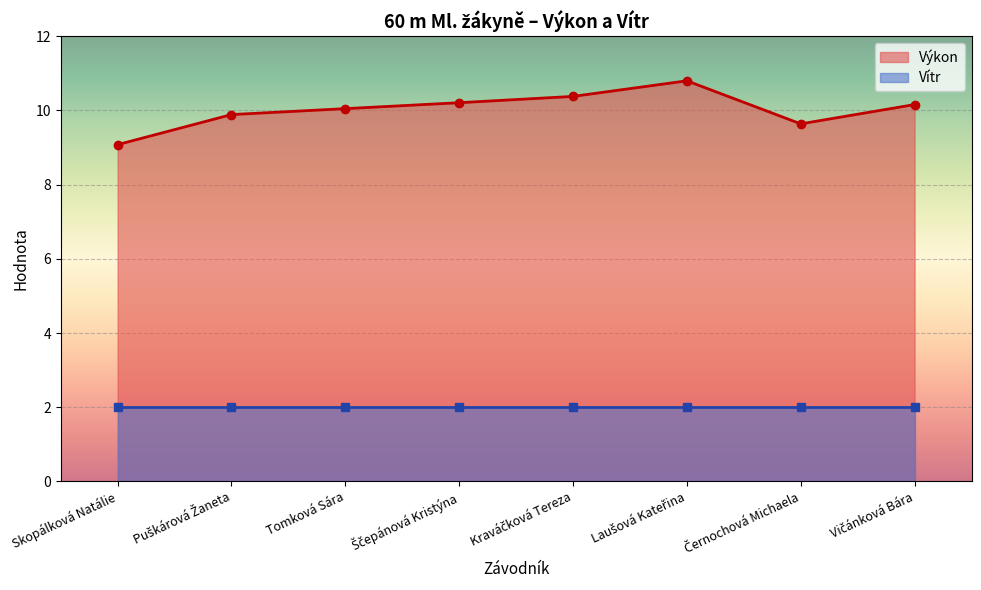

Reading left to right, transcribe all the data shown in this chart.

9.1	9.9	10.1	10.2	10.4	10.8	9.6	10.2